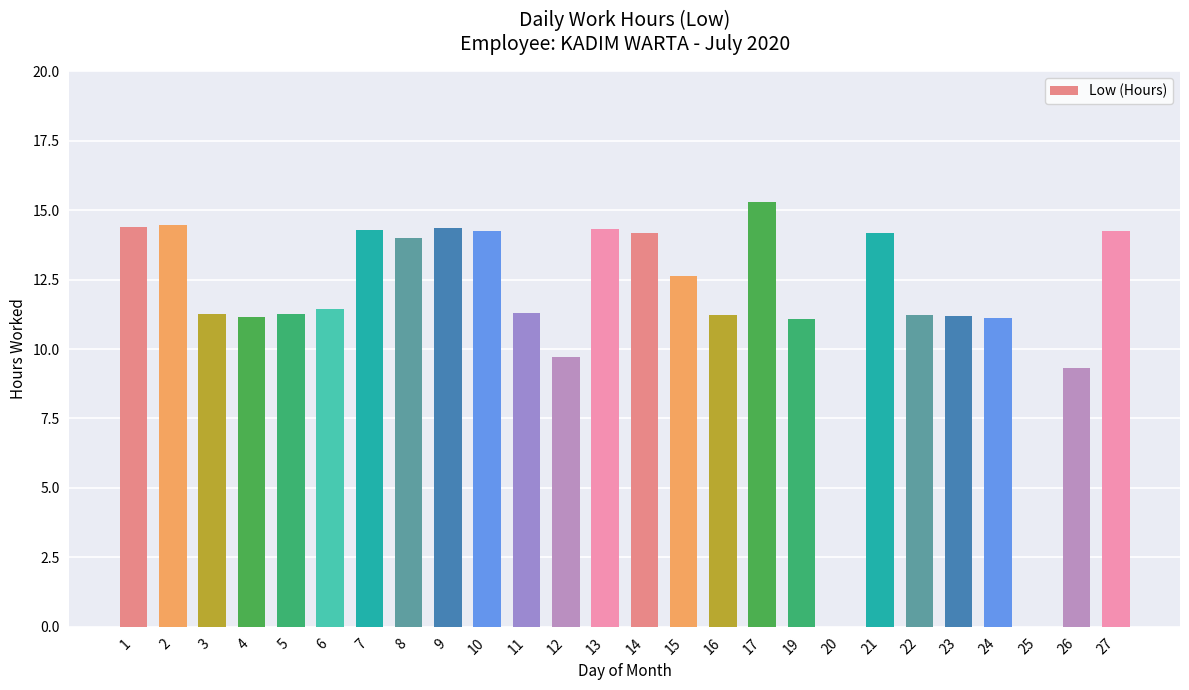

Approximately how many times larger is the value at 12 compared to 5?

0.9